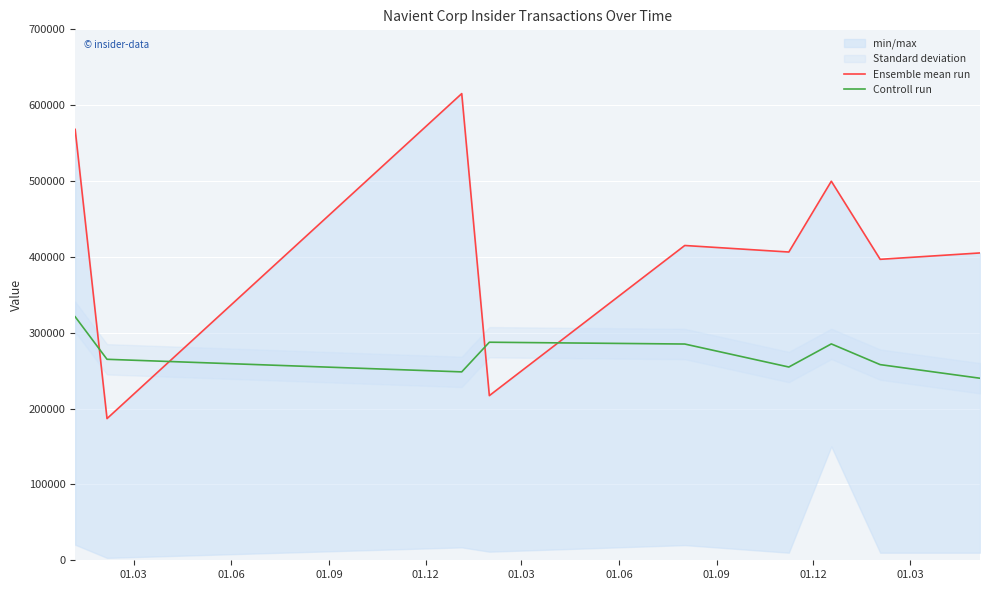

What is the lowest value of the Controll run series?

240000.0